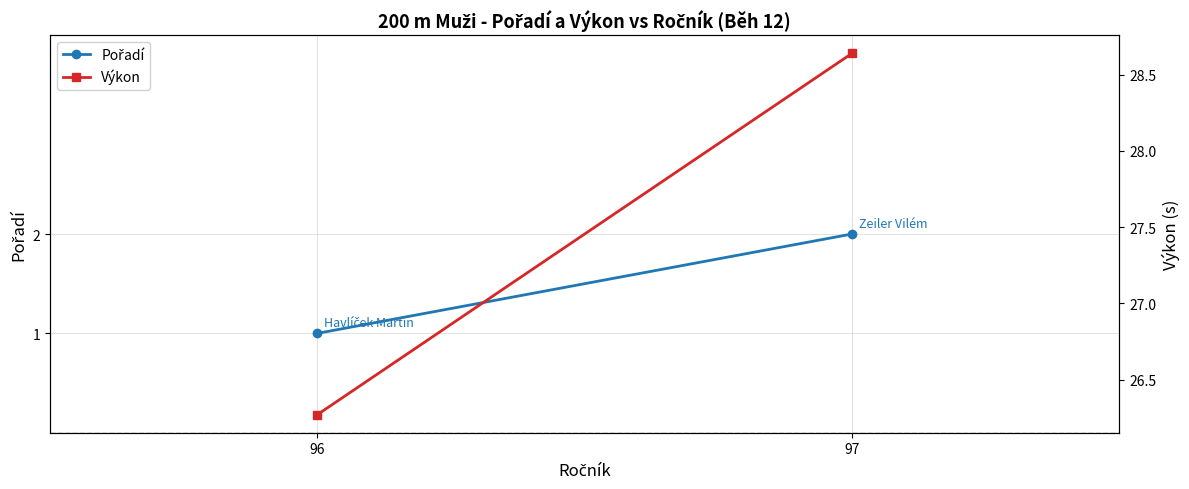

List the series in order of their overall mean, lowest first.

Pořadí, Výkon